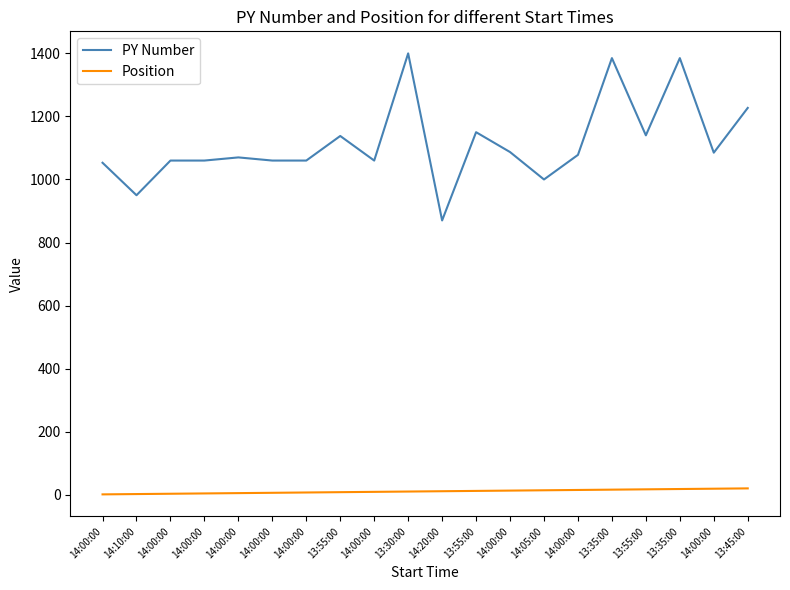

How many lines are shown in the chart?

2